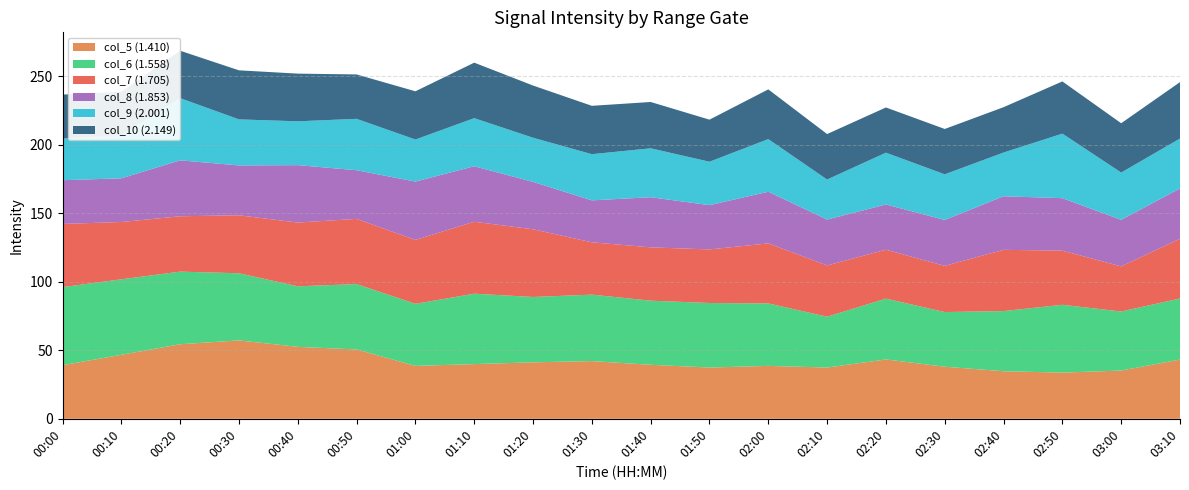

Reading left to right, what are all the values shown in this chart?

col_5 (1.410): 39.1	46.7	54.4	57.2	52.5	50.6	38.6	39.9	41.2	42.1	39.4	37.4	38.6	37.4	43.3	38.0	34.7	33.7	35.2	43.2
col_6 (1.558): 57.0	55.1	53.0	49.0	44.2	47.7	45.3	51.4	47.7	48.5	46.8	47.1	45.6	37.1	44.4	39.9	43.9	49.5	43.1	44.6
col_7 (1.705): 46.1	41.8	40.4	42.3	46.5	47.6	46.6	52.5	49.4	38.2	38.9	39.1	43.8	37.4	35.7	33.7	44.7	39.5	32.9	43.6
col_8 (1.853): 31.9	31.9	40.8	36.4	41.9	35.5	42.6	40.5	34.6	30.6	36.6	32.3	37.7	33.5	33.0	33.5	39.1	38.3	34.0	36.7
col_9 (2.001): 30.4	31.5	45.4	33.6	32.0	37.5	30.7	35.1	32.2	33.7	35.7	31.7	38.4	29.2	37.8	33.3	31.9	47.1	34.5	36.4
col_10 (2.149): 32.1	31.6	34.6	35.8	34.8	32.4	35.2	40.5	38.1	35.3	33.8	30.7	36.3	33.2	33.0	33.1	33.1	38.1	36.0	41.2